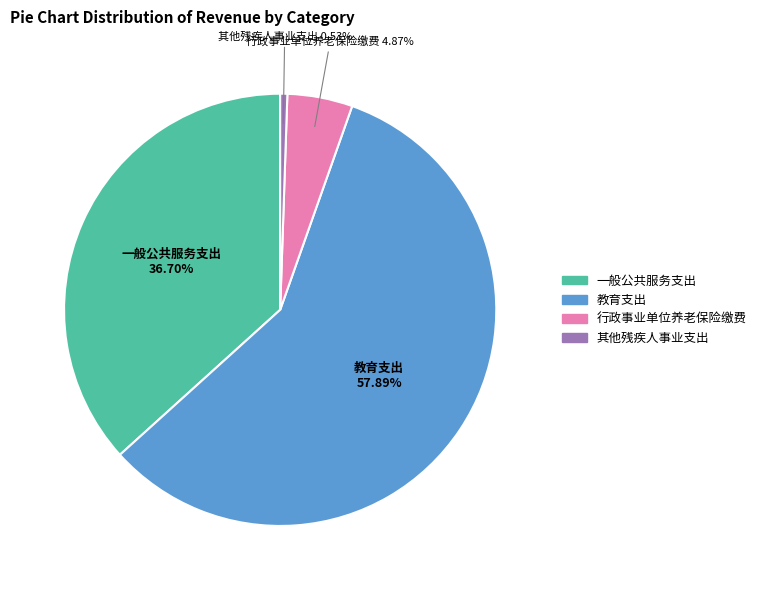

How many segments does this pie chart have?

4